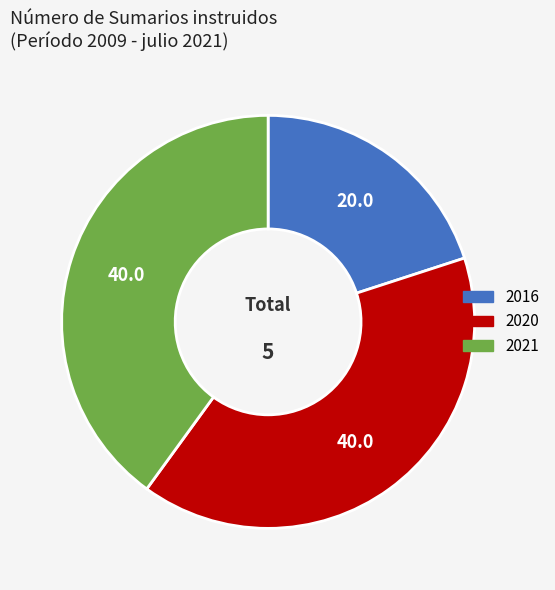

The 2021 slice represents 55% of the pie. True or false?

False